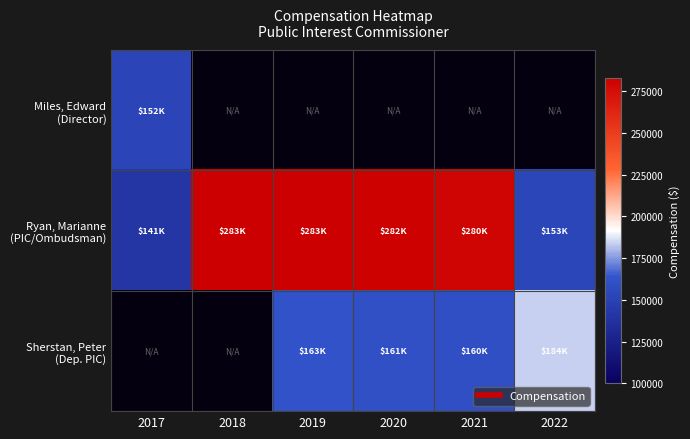

At which category is the sum across all series the highest?

2019